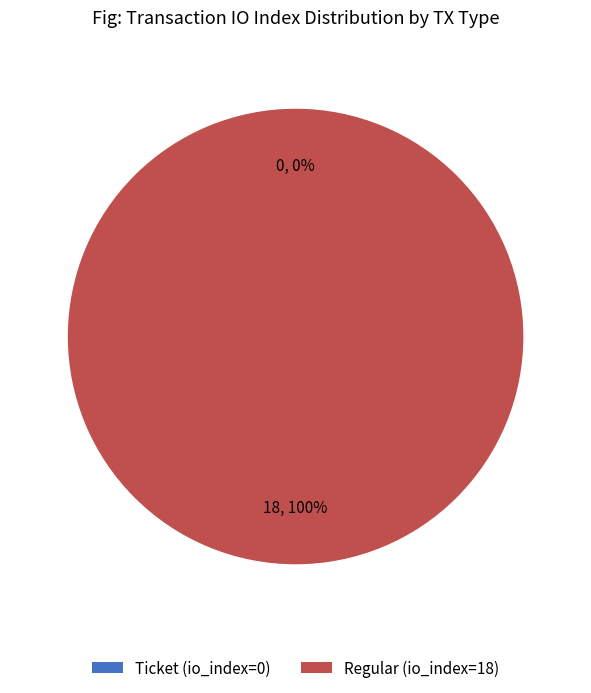

True or false: Ticket (io_index=0) accounts for 8% of the total.

False